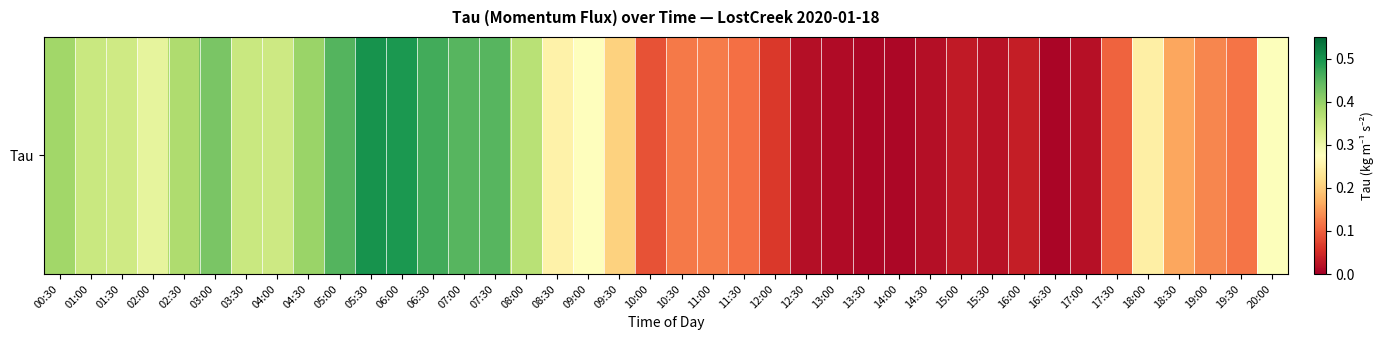

Rank the categories by value from highest to lowest.

05:30, 06:00, 06:30, 05:00, 07:00, 07:30, 03:00, 04:30, 00:30, 02:30, 08:00, 01:00, 03:30, 04:00, 01:30, 02:00, 20:00, 09:00, 08:30, 18:00, 09:30, 18:30, 19:00, 11:00, 10:30, 19:30, 11:30, 17:30, 10:00, 12:00, 16:00, 15:00, 15:30, 17:00, 14:30, 12:30, 13:00, 13:30, 14:00, 16:30